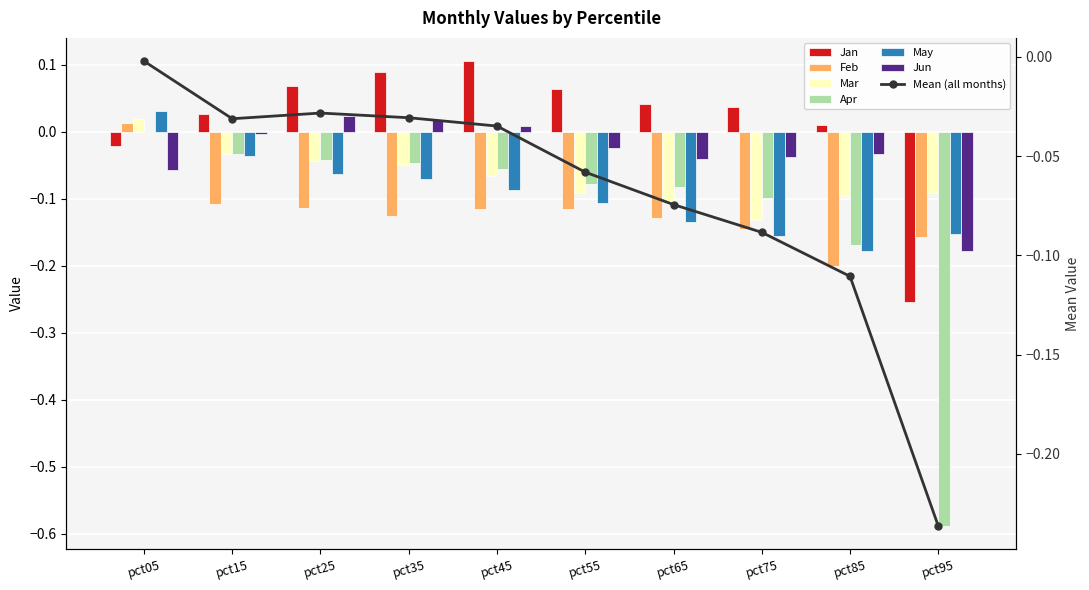

True or false: Feb has a value of -0.2 at pct95.

True